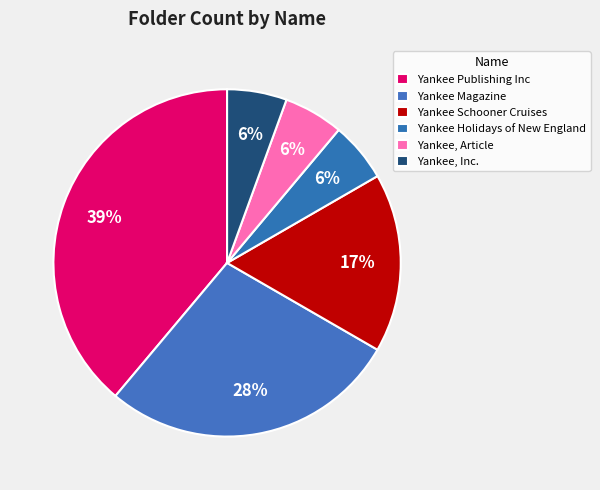

Is Yankee Holidays of New England the majority of the pie?

No